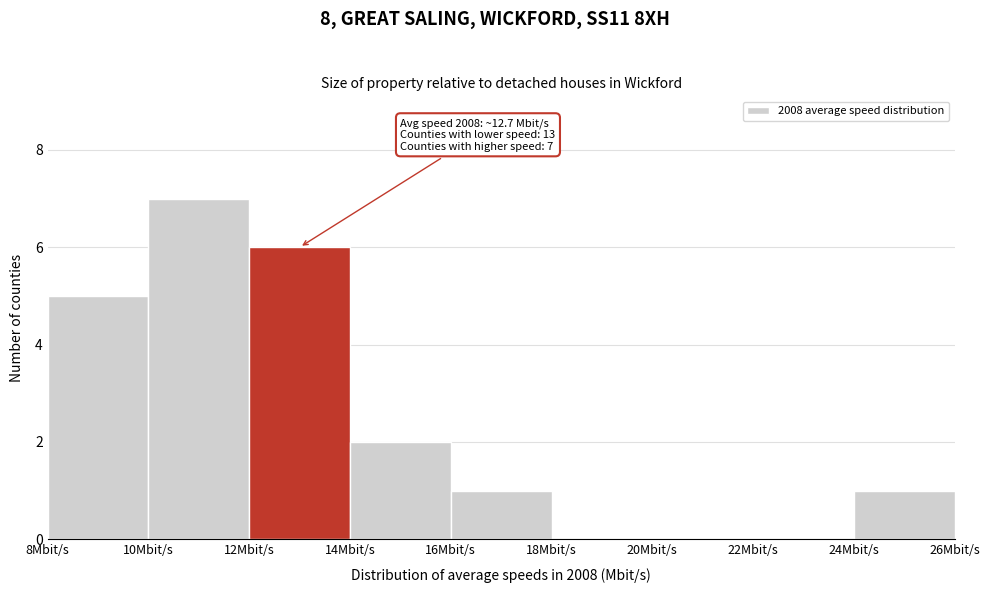

Which range on the x-axis has the tallest bar?

10 to 12